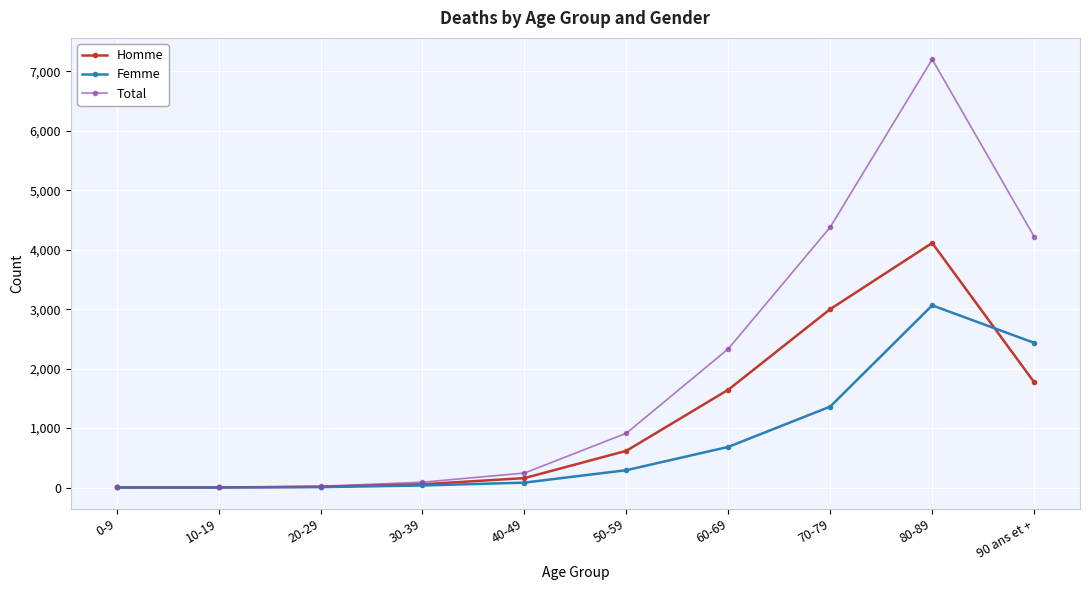

What is the average value of the Total series?

1942